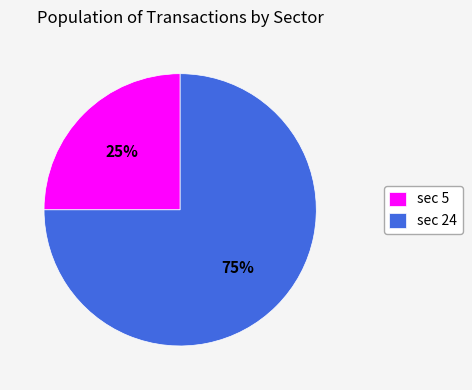

Do sec 24 and sec 5 together represent more than half of the pie?

Yes